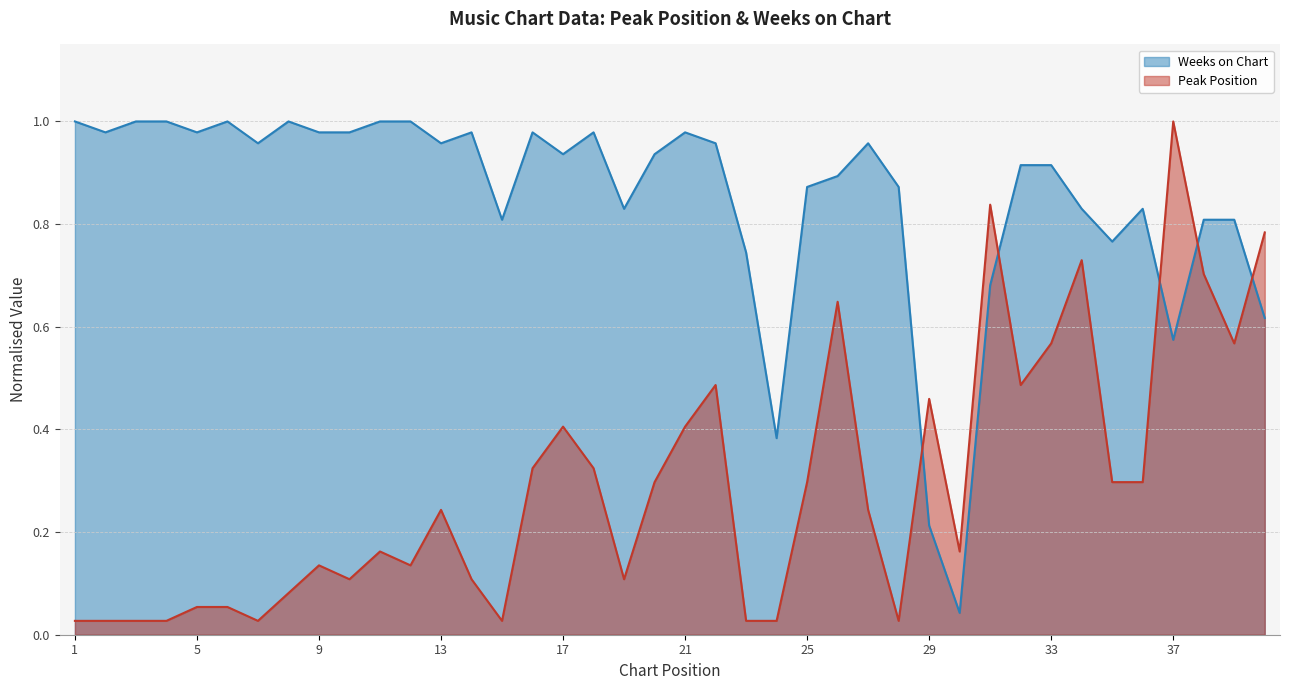

What is the total value across all series at 11?

1.2